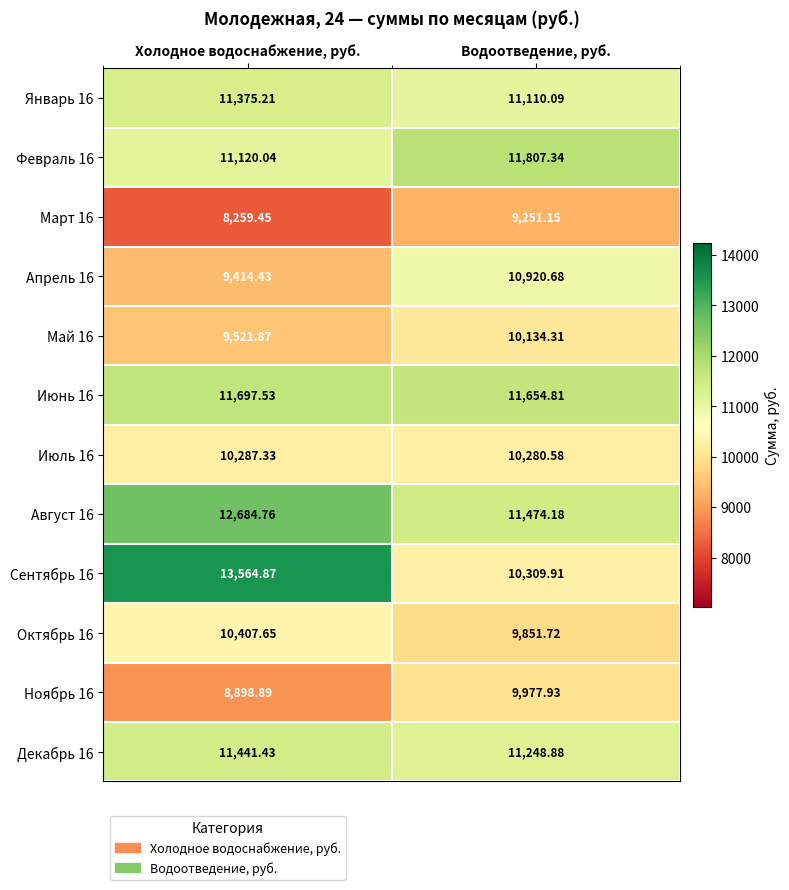

At which category is the sum across all series the highest?

Холодное водоснабжение, руб.